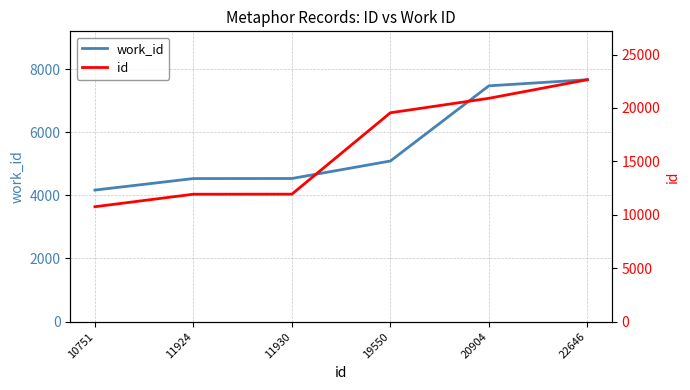

Reading left to right, list all the values displayed in this chart.

work_id: 10751=4167	11924=4532	11930=4534	19550=5088	20904=7471	22646=7665
id: 10751=10751	11924=11924	11930=11930	19550=19550	20904=20904	22646=22646